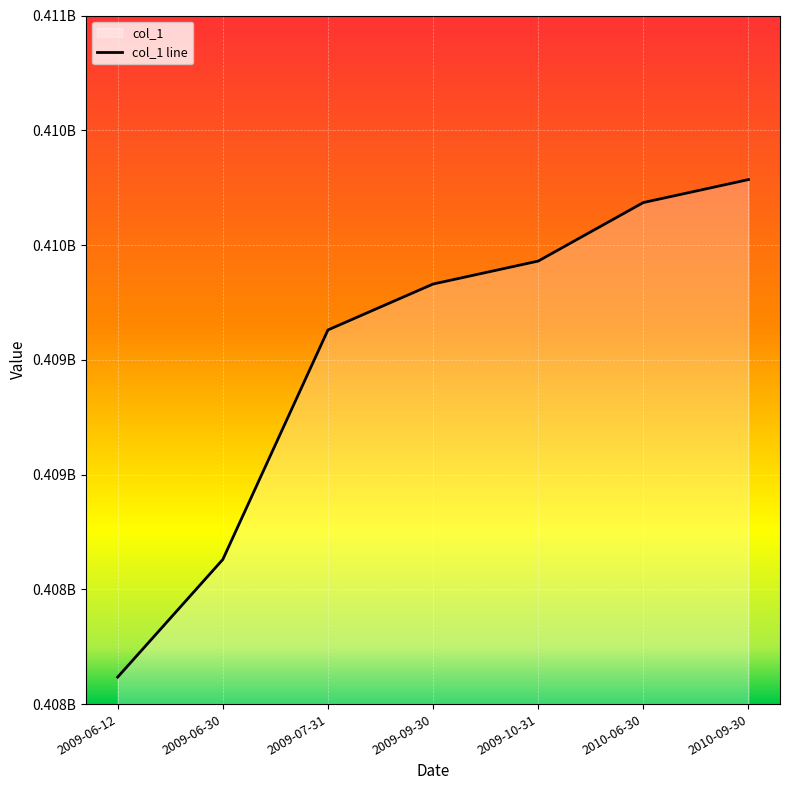

List the labels in order of value, largest first.

2010-09-30, 2010-06-30, 2009-10-31, 2009-09-30, 2009-07-31, 2009-06-30, 2009-06-12